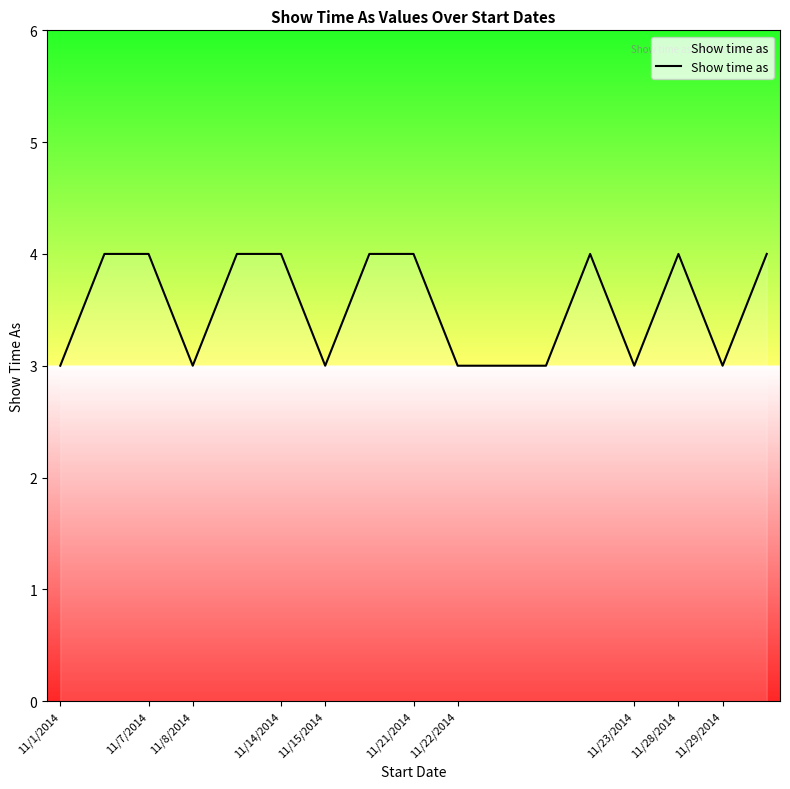

How many distinct data groups are displayed?

1